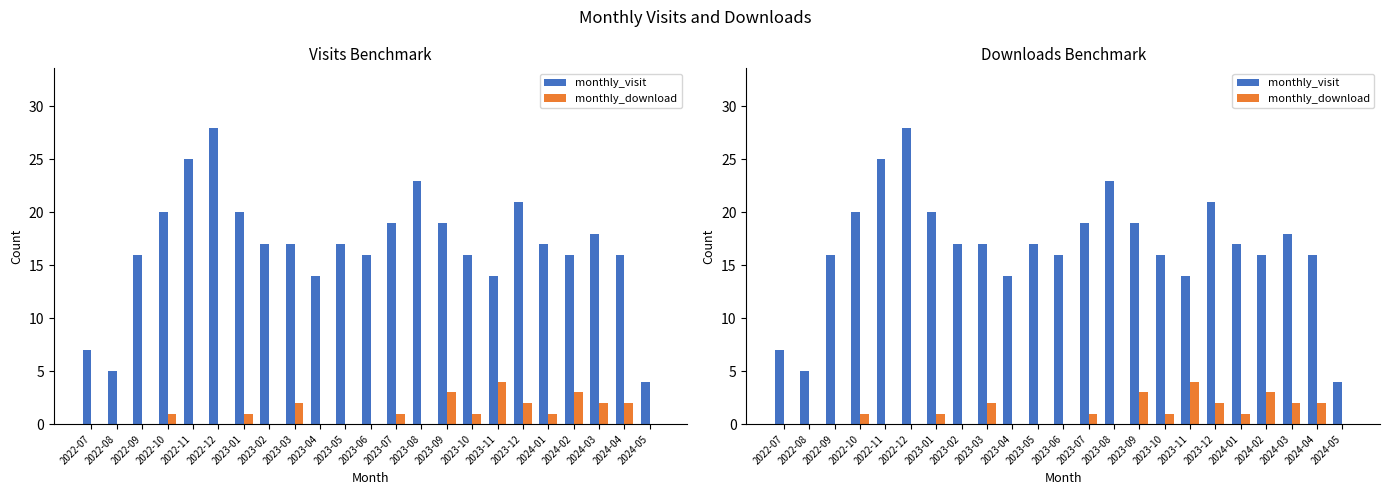

Which series has the widest spread of values?

monthly_visit